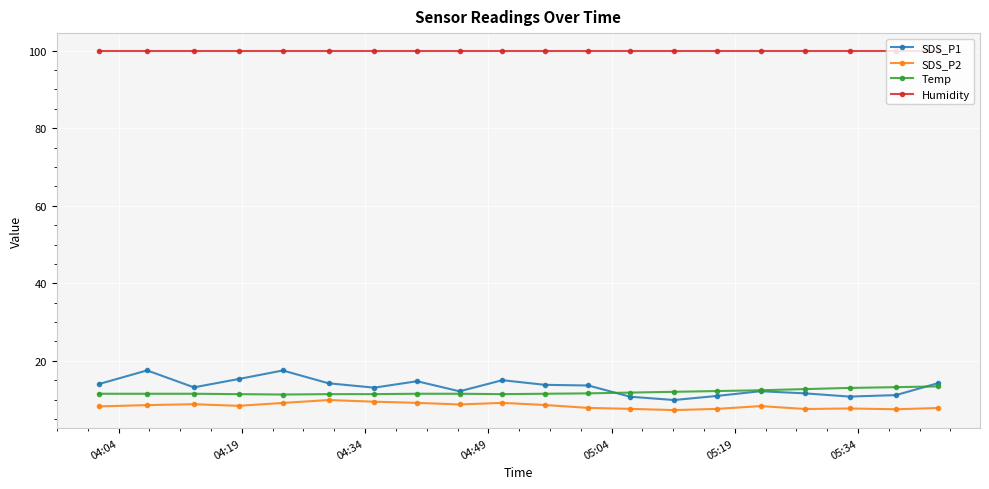

True or false: SDS_P2 has more than 1 interior local peaks.

True